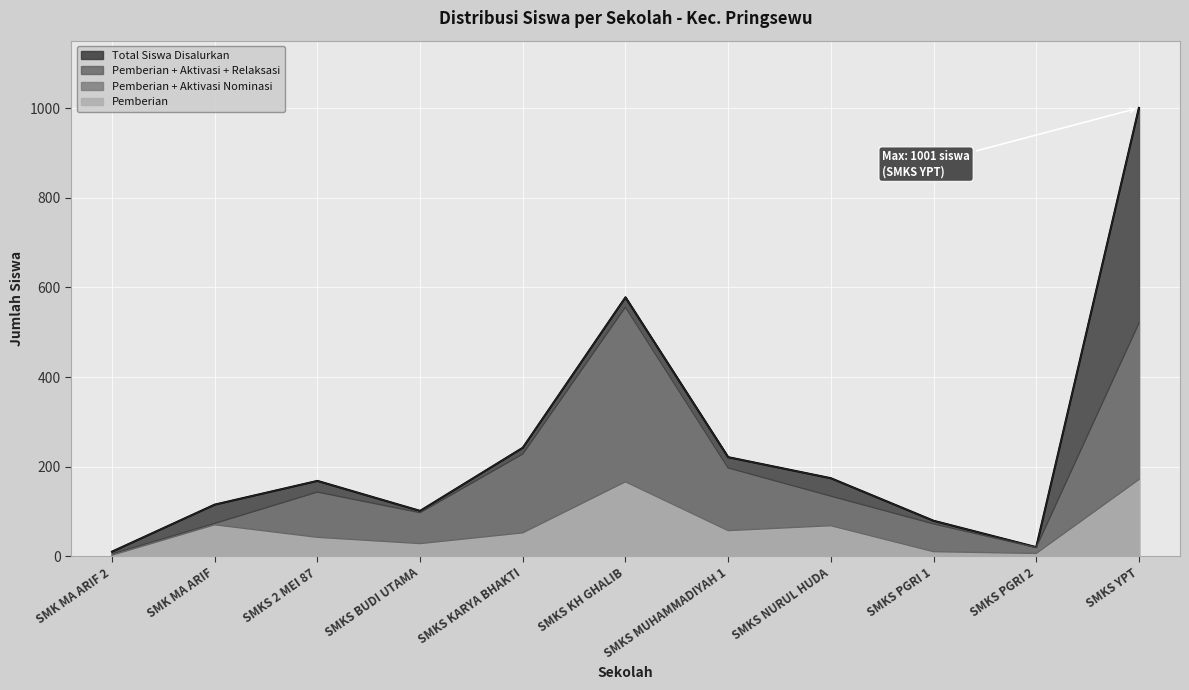

Reading left to right, list all the values displayed in this chart.

Pemberian: SMK MA ARIF 2=2	SMK MA ARIF=70	SMKS 2 MEI 87=42	SMKS BUDI UTAMA=28	SMKS KARYA BHAKTI=52	SMKS KH GHALIB=166	SMKS MUHAMMADIYAH 1=57	SMKS NURUL HUDA=68	SMKS PGRI 1=10	SMKS PGRI 2=6	SMKS YPT=171
Pemberian Dari Aktivasi Nominasi: SMK MA ARIF 2=5	SMK MA ARIF=73	SMKS 2 MEI 87=143	SMKS BUDI UTAMA=97	SMKS KARYA BHAKTI=228	SMKS KH GHALIB=556	SMKS MUHAMMADIYAH 1=197	SMKS NURUL HUDA=134	SMKS PGRI 1=72	SMKS PGRI 2=19	SMKS YPT=520
Total Siswa Disalurkan: SMK MA ARIF 2=10	SMK MA ARIF=115	SMKS 2 MEI 87=168	SMKS BUDI UTAMA=101	SMKS KARYA BHAKTI=242	SMKS KH GHALIB=578	SMKS MUHAMMADIYAH 1=221	SMKS NURUL HUDA=174	SMKS PGRI 1=79	SMKS PGRI 2=20	SMKS YPT=1001